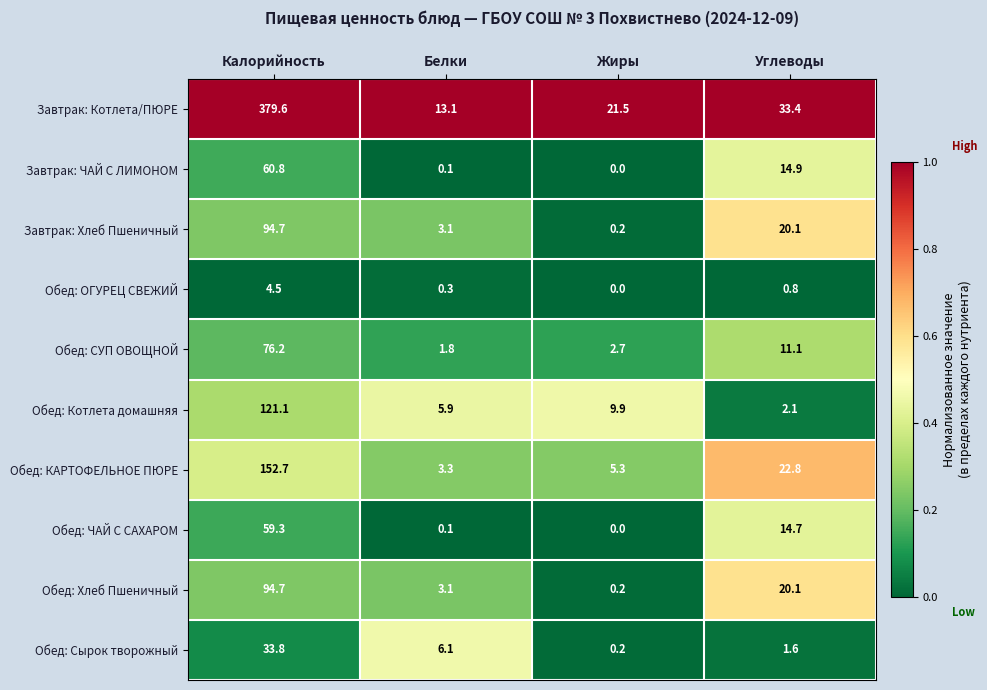

How many distinct data groups are displayed?

10